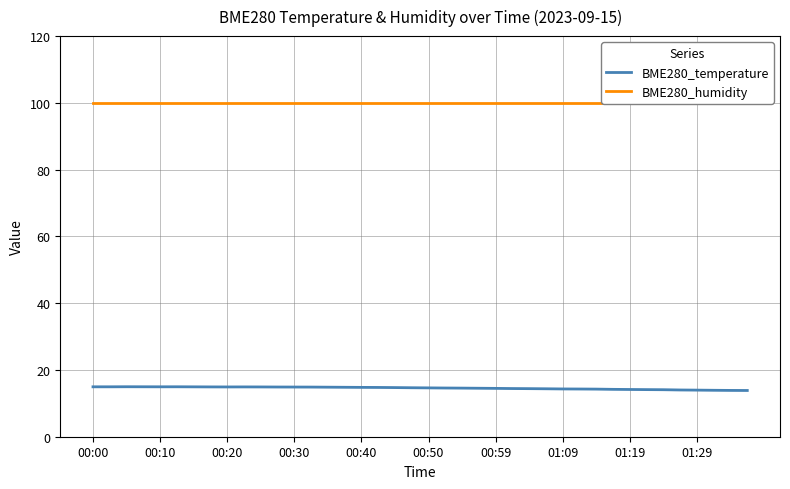

How many categories are shown in the chart?

40